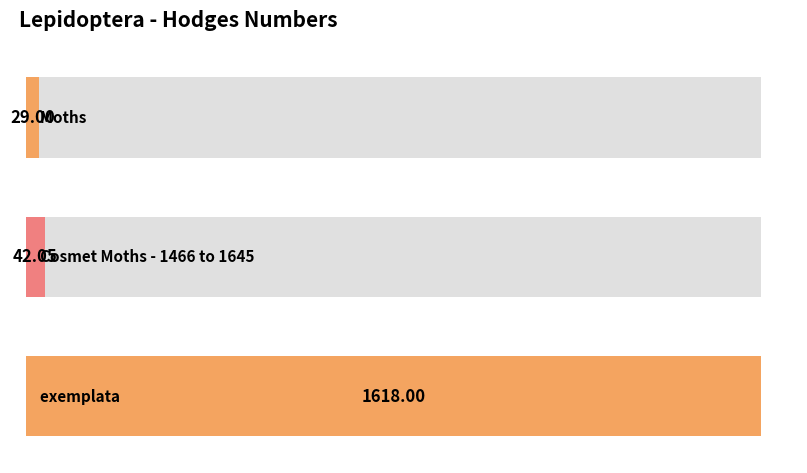

What is the average value?

563.0